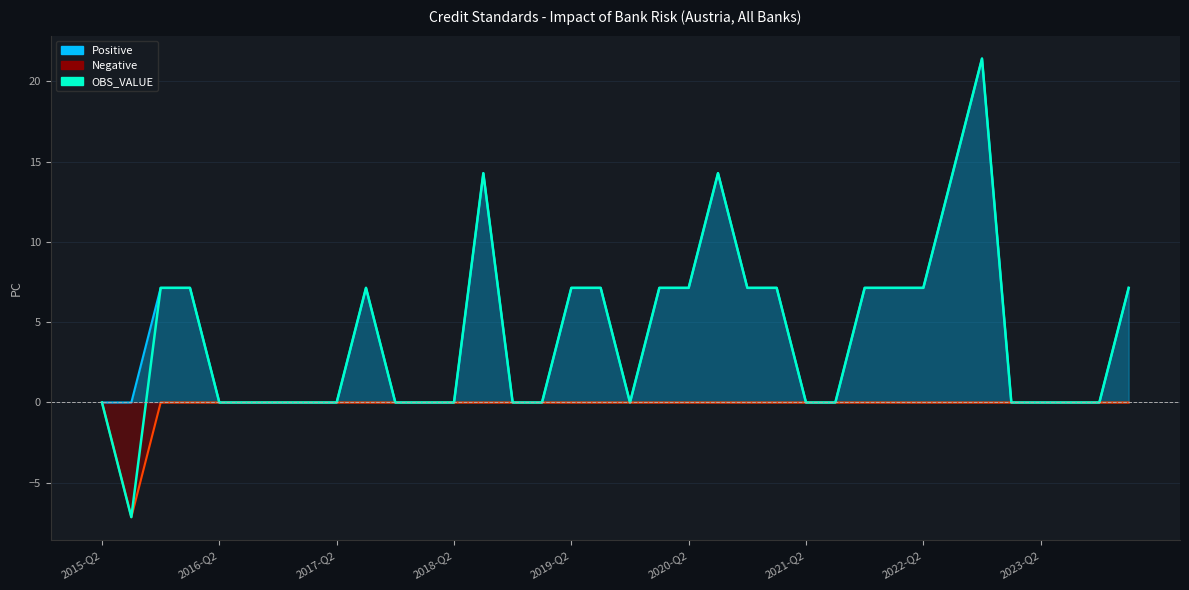

How many lines are shown in the chart?

1